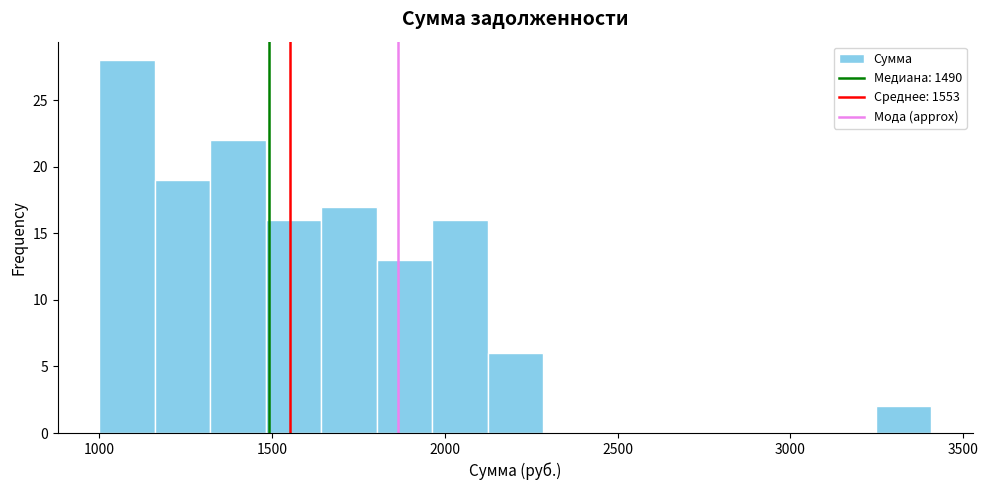

Around what value on the x-axis is the tallest bar? Give the approximate position of its centre, as read against the axis.

1100